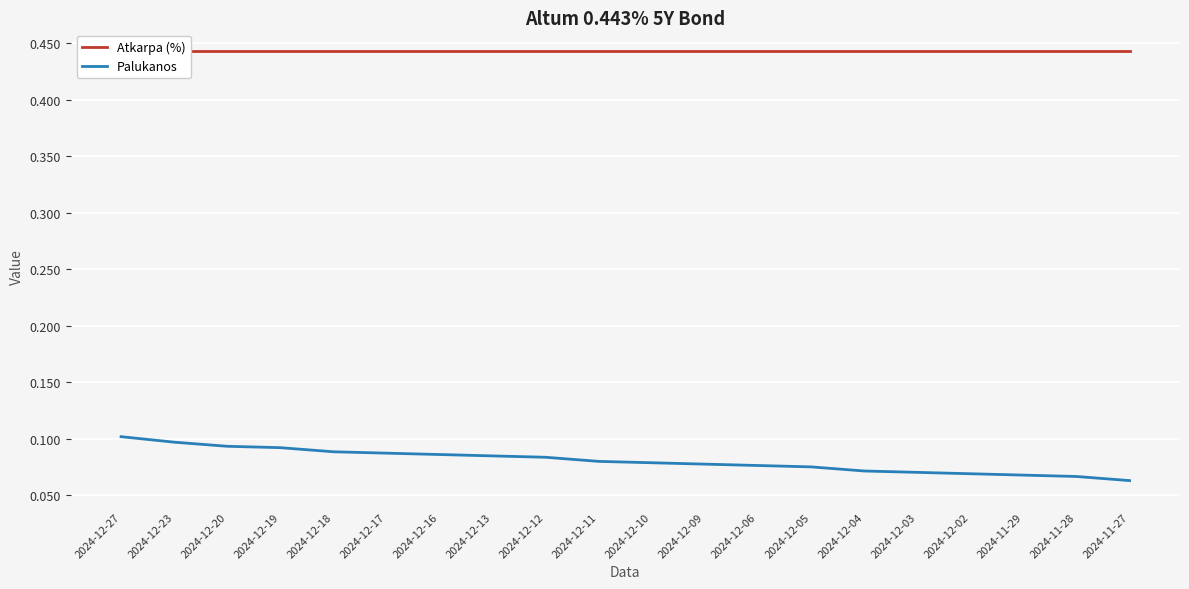

Rank the categories by Palukanos value from lowest to highest.

2024-11-27, 2024-11-28, 2024-11-29, 2024-12-02, 2024-12-03, 2024-12-04, 2024-12-05, 2024-12-06, 2024-12-09, 2024-12-10, 2024-12-11, 2024-12-12, 2024-12-13, 2024-12-16, 2024-12-17, 2024-12-18, 2024-12-19, 2024-12-20, 2024-12-23, 2024-12-27